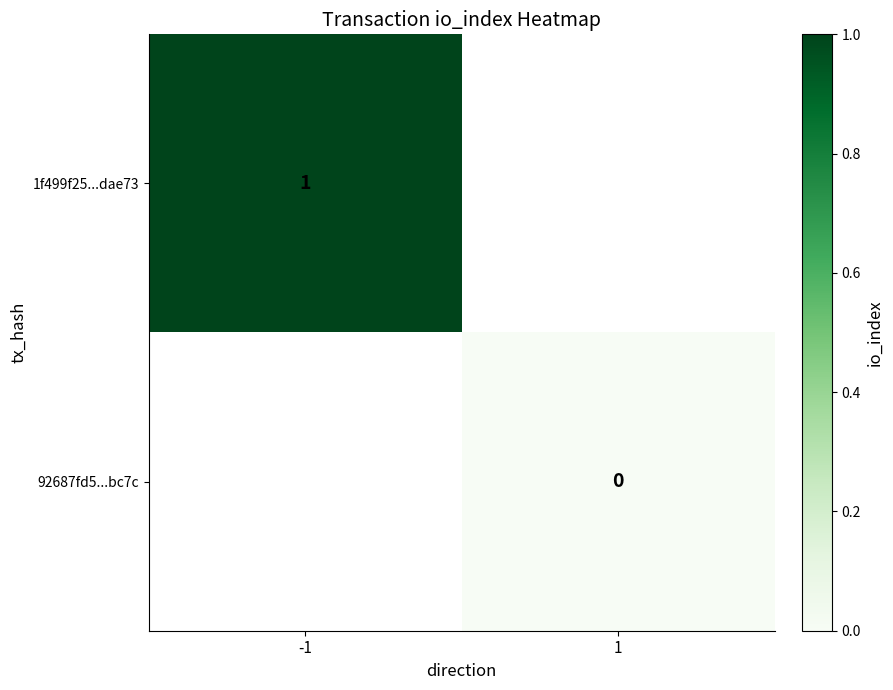

At which category does the chart reach its minimum across all series?

1